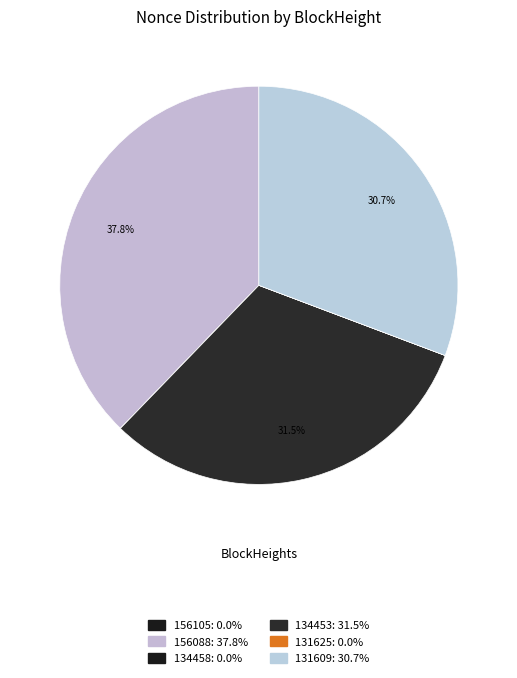

The 134458 slice represents 1% of the pie. True or false?

False